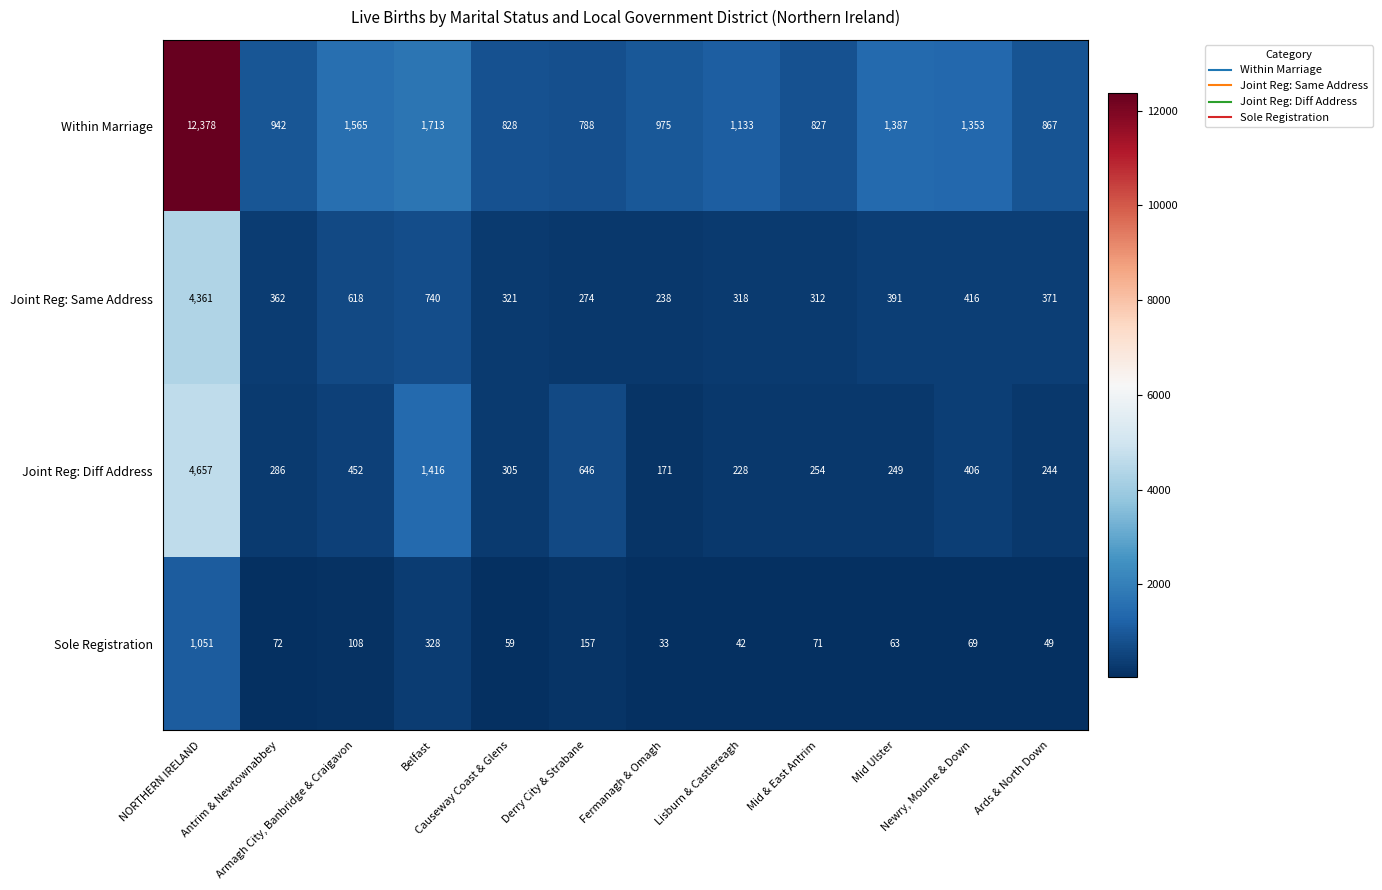

Which series has the largest total across all categories?

Within Marriage